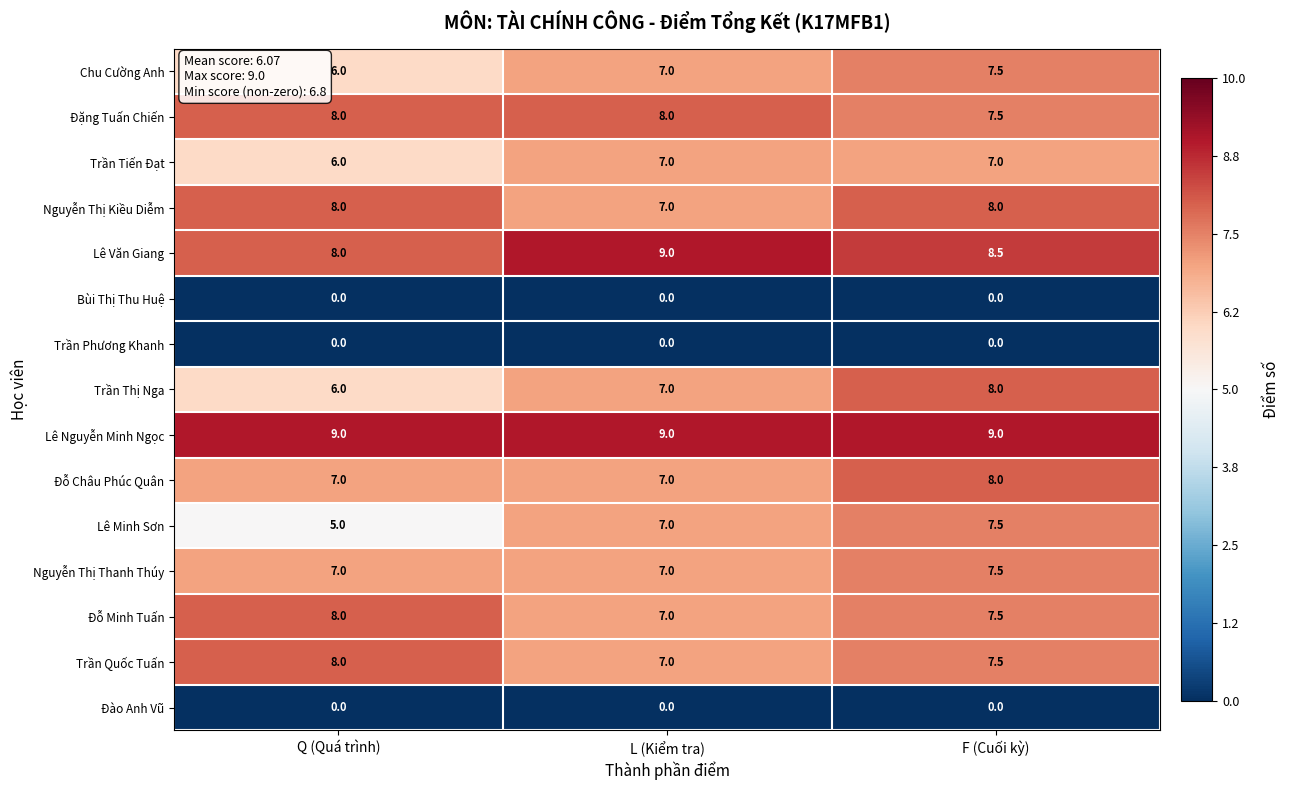

At which category is the sum across all series the highest?

F (Cuối kỳ)